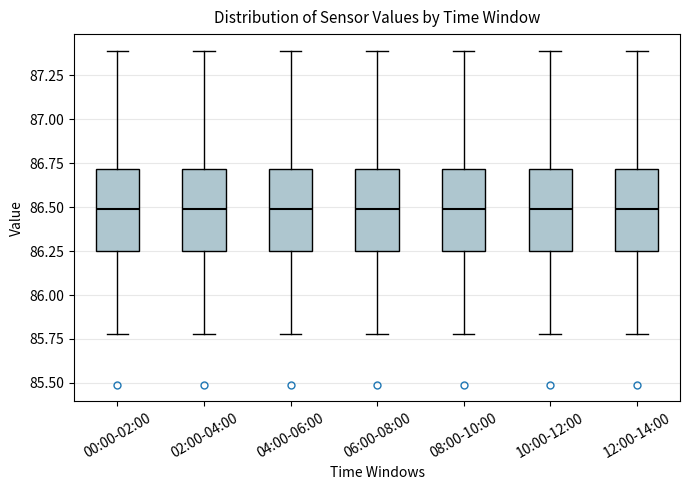

Where does the lower whisker of the box for 12:00-14:00 end on the y-axis? The values are not printed on the chart, so give them approximately, as read against the axis.

85.80